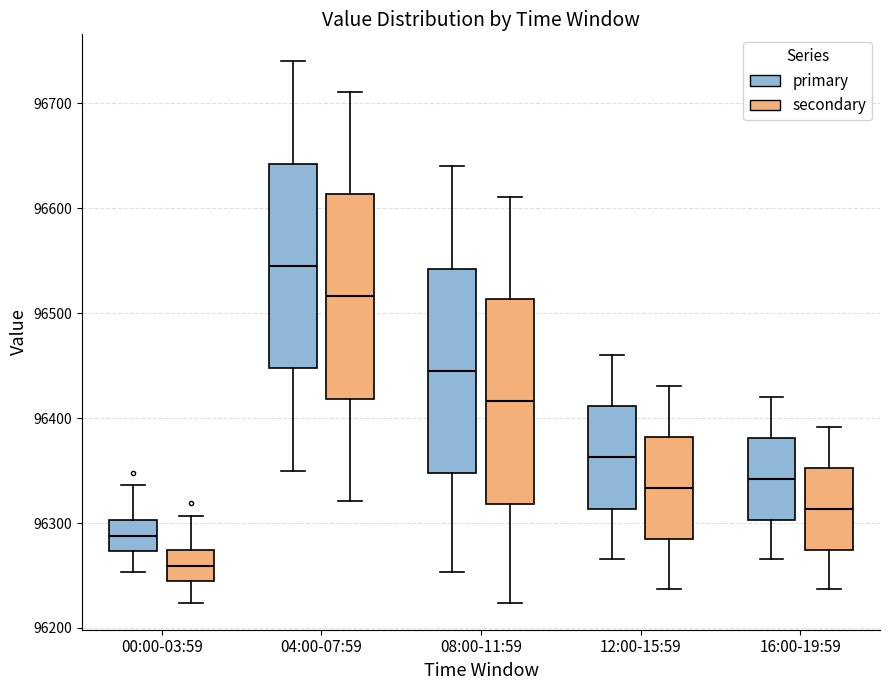

Reading left to right, read every box against the y-axis: the position of its median line, the range the box covers, and the ends of its whiskers. The values are not printed on the chart, so give them approximately, as read against the axis.

00:00-03:59 (primary): median 96290, box 96270 to 96300, whiskers 96250 to 96340
00:00-03:59 (secondary): median 96260, box 96240 to 96270, whiskers 96220 to 96310
04:00-07:59 (primary): median 96550, box 96450 to 96640, whiskers 96350 to 96740
04:00-07:59 (secondary): median 96520, box 96420 to 96610, whiskers 96320 to 96710
08:00-11:59 (primary): median 96450, box 96350 to 96540, whiskers 96250 to 96640
08:00-11:59 (secondary): median 96420, box 96320 to 96510, whiskers 96220 to 96610
12:00-15:59 (primary): median 96360, box 96310 to 96410, whiskers 96270 to 96460
12:00-15:59 (secondary): median 96330, box 96280 to 96380, whiskers 96240 to 96430
16:00-19:59 (primary): median 96340, box 96300 to 96380, whiskers 96270 to 96420
16:00-19:59 (secondary): median 96310, box 96270 to 96350, whiskers 96240 to 96390